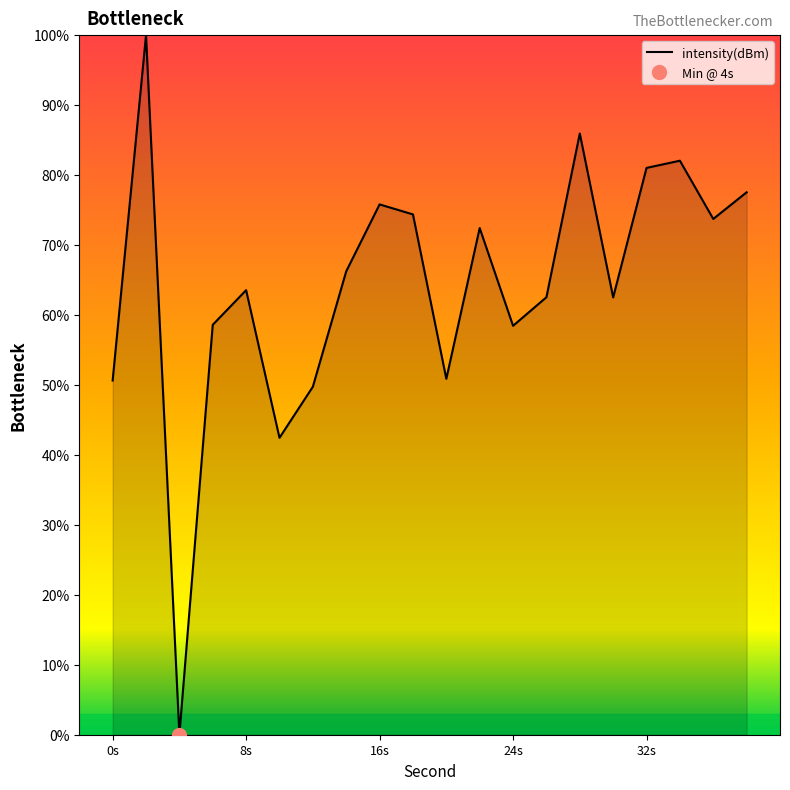

True or false: intensity(dBm) has a value of 78.3 at 24s.

False